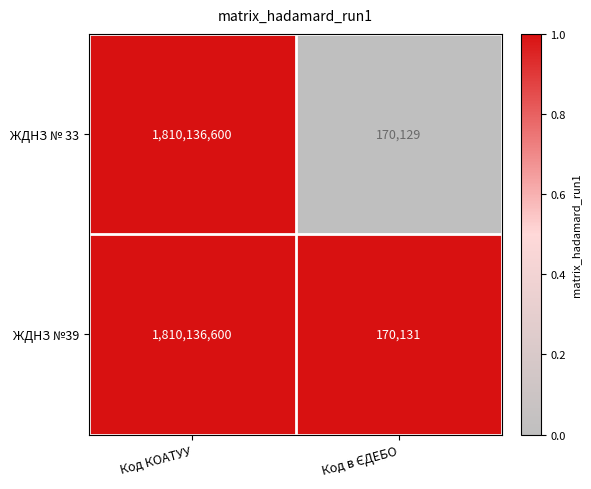

Reading left to right, transcribe all the data shown in this chart.

ЖДНЗ № 33: 1810136600	170129
ЖДНЗ №39: 1810136600	170131